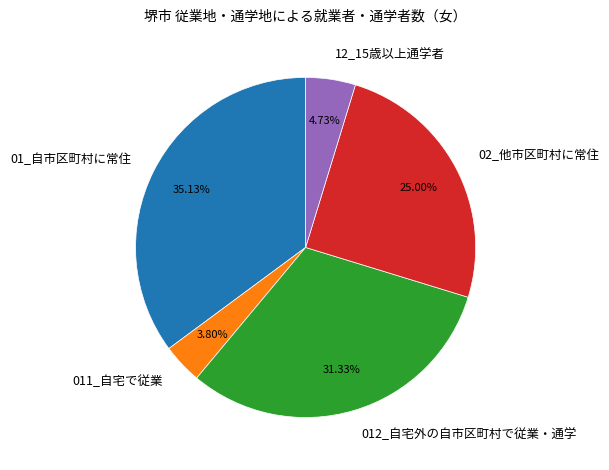

Rank the categories by value from lowest to highest.

011_自宅で従業, 12_15歳以上通学者, 02_他市区町村に常住, 012_自宅外の自市区町村で従業・通学, 01_自市区町村に常住